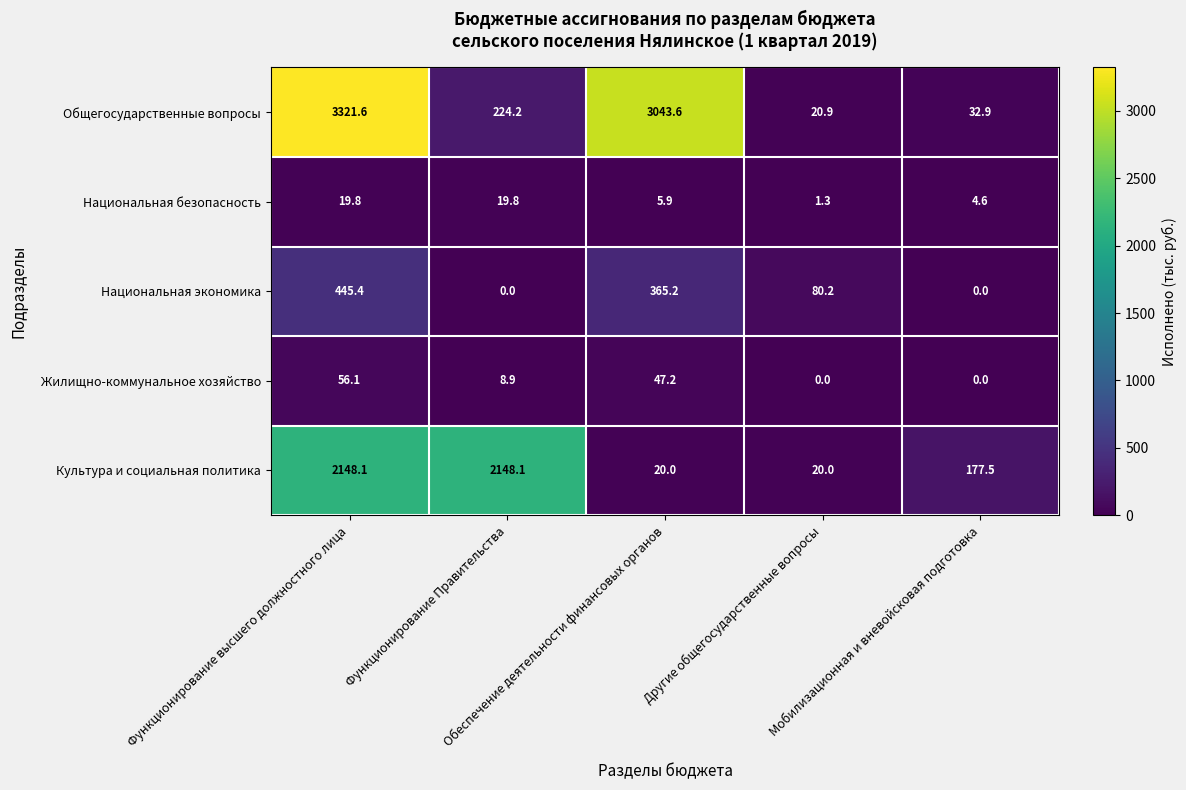

What is the difference between the second highest and second lowest values in the Культура и социальная политика series?

2128.1